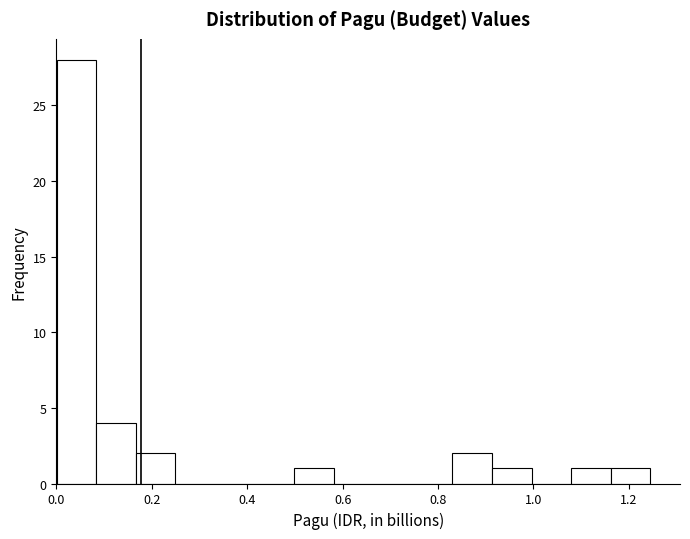

Reading left to right, transcribe this chart: for each bar, give the range it covers on the x-axis and its height. Neither the bar edges nor the heights are printed on the chart, so give them approximately, as read against the axes.

0.00 to 0.08: 28
0.08 to 0.16: 4
0.16 to 0.24: 2
0.24 to 0.34: 0
0.34 to 0.42: 0
0.42 to 0.50: 0
0.50 to 0.58: 1
0.58 to 0.66: 0
0.66 to 0.74: 0
0.74 to 0.84: 0
0.84 to 0.92: 2
0.92 to 1.00: 1
1.00 to 1.08: 0
1.08 to 1.16: 1
1.16 to 1.24: 1